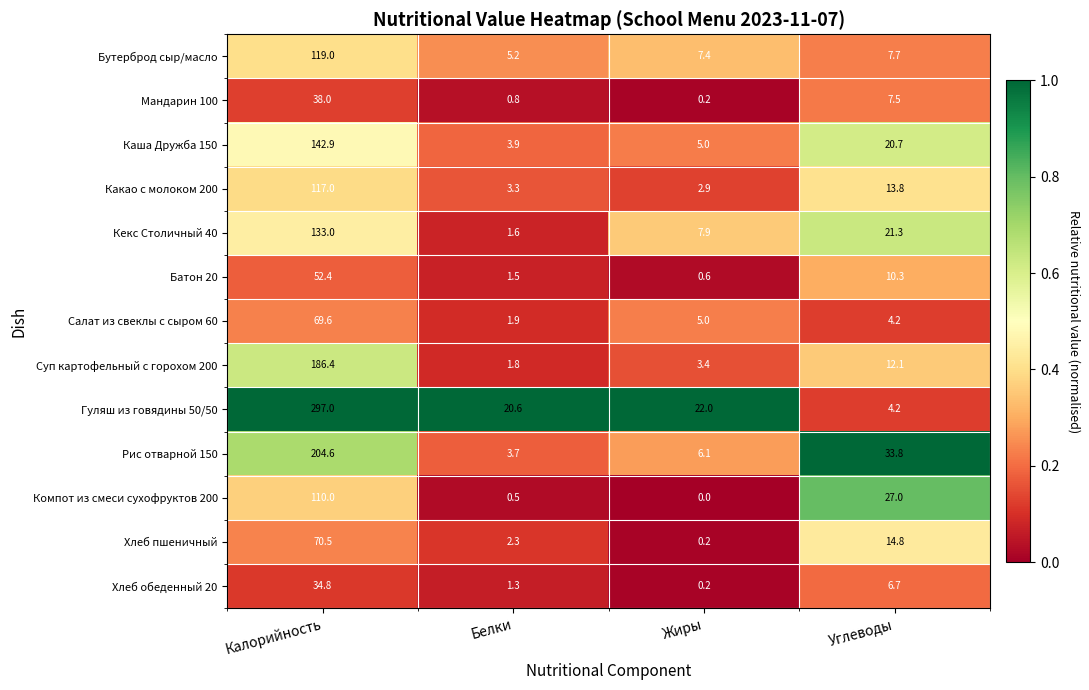

Which series has the widest spread of values?

Гуляш из говядины 50/50